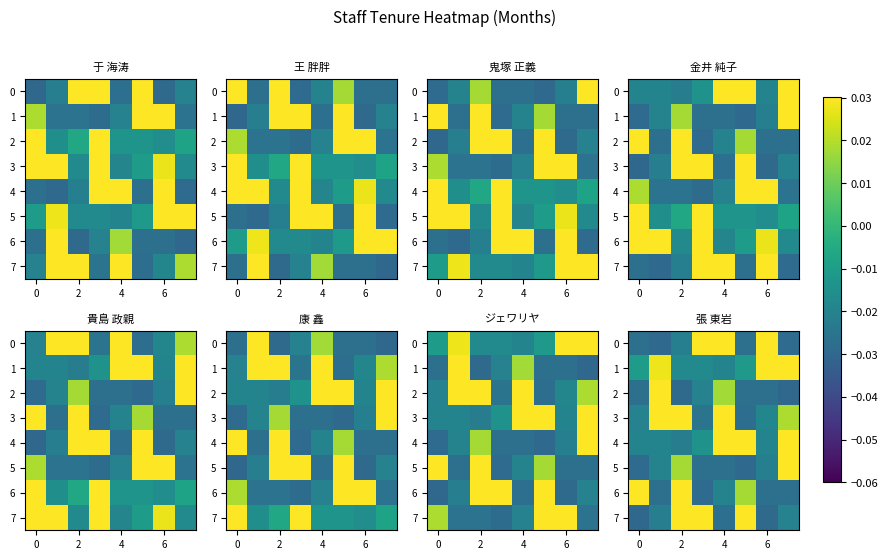

True or false: row_2 has a value of -0.0 at 2.

False